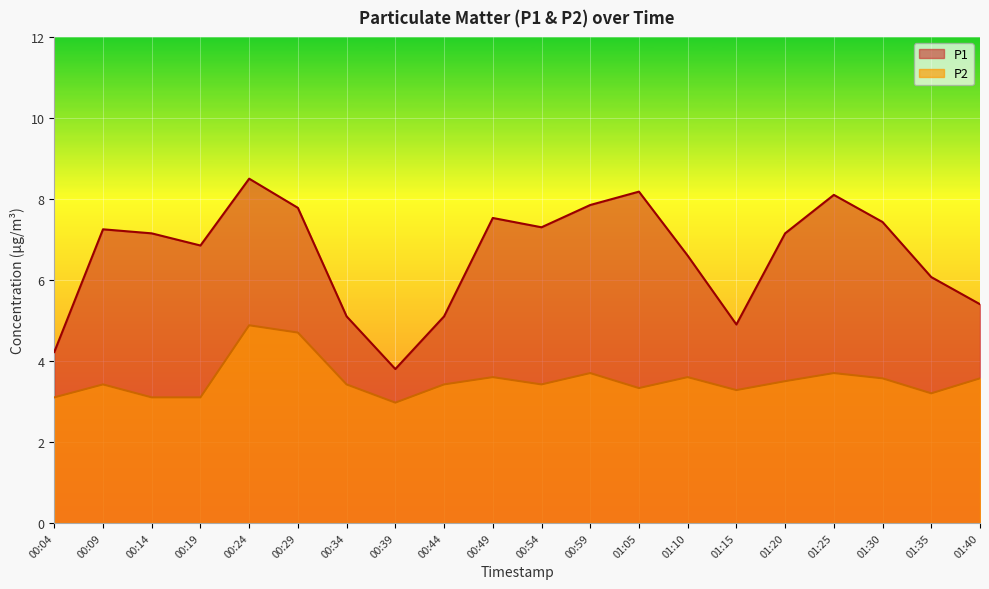

True or false: P1 and P2 cross at least once.

False